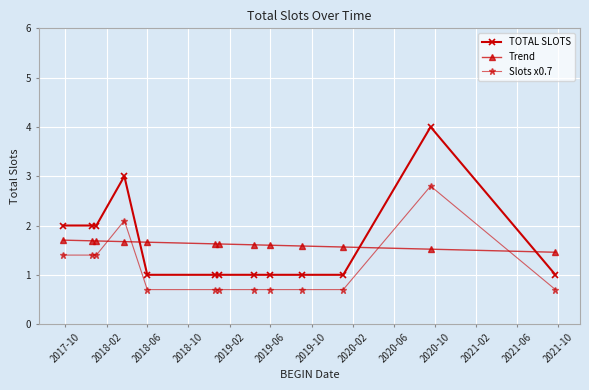

True or false: TOTAL SLOTS has more than 0 points higher than both neighbors.

True